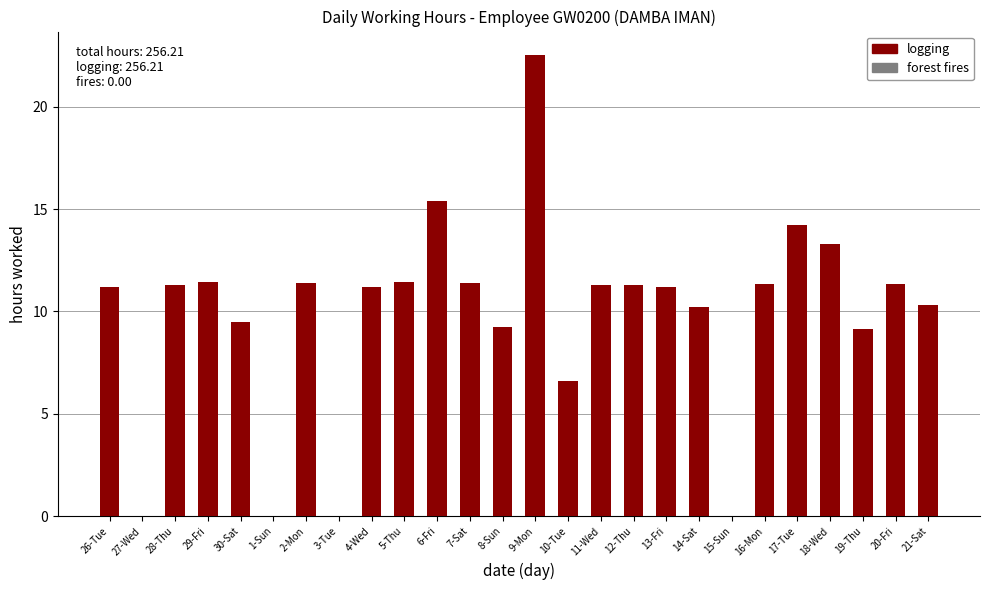

Which has a higher value, 10-Tue or 2-Mon?

2-Mon